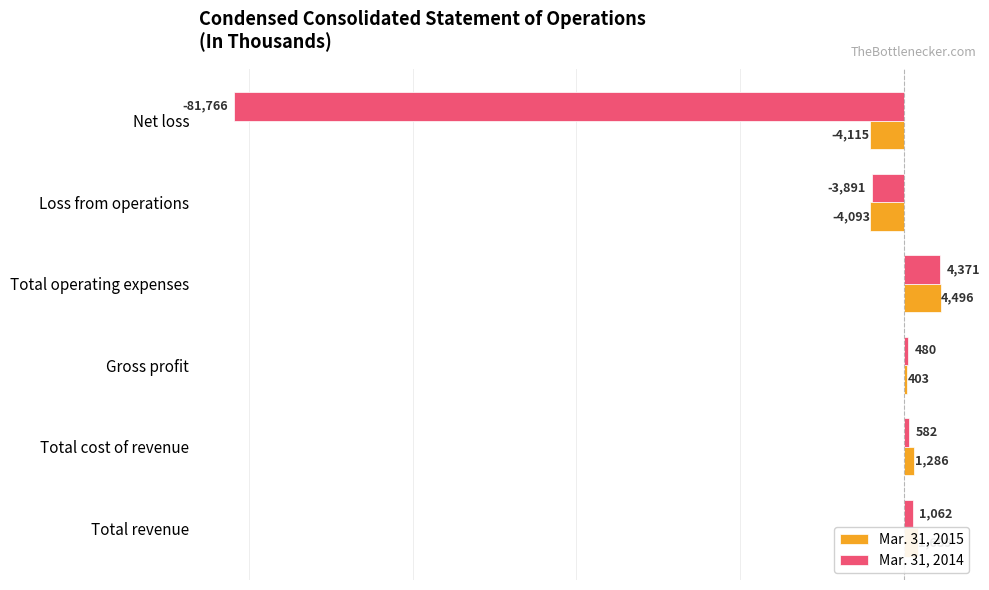

The value of Mar. 31, 2014 at Total revenue is 1062. True or false?

True